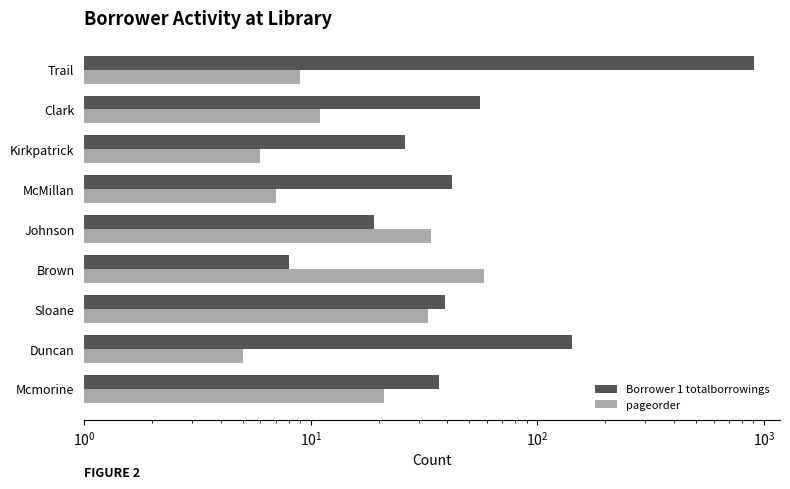

List the series in order of their peak value, highest first.

Borrower 1 totalborrowings, pageorder